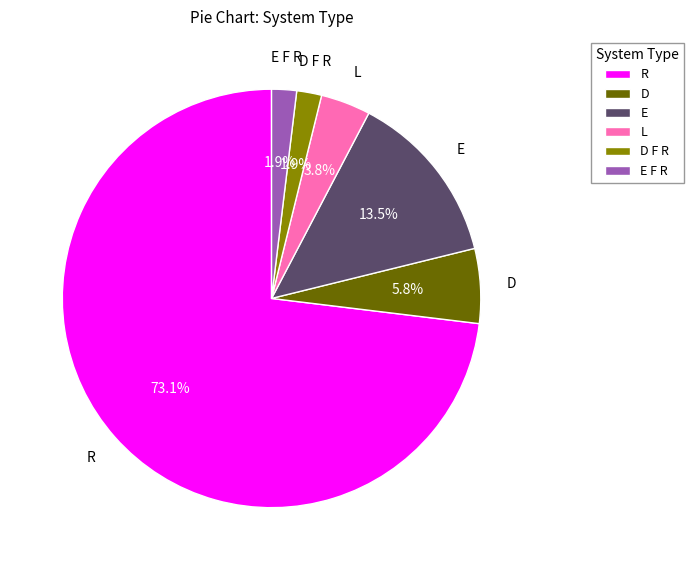

Which has a higher value, E or D?

E